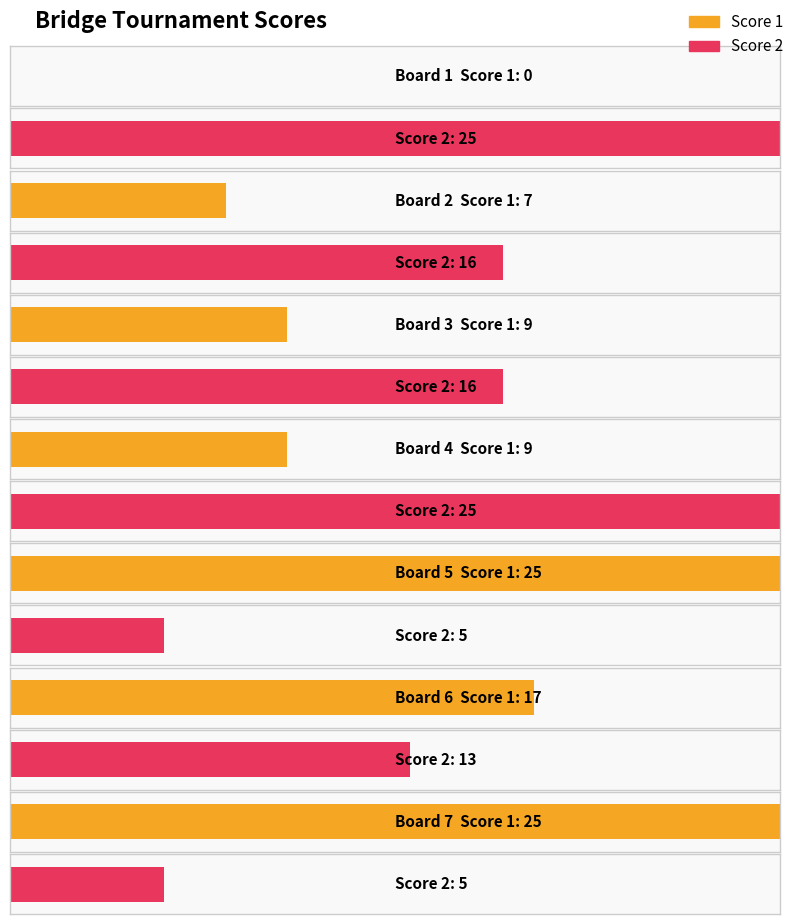

How many groups of bars are there?

7